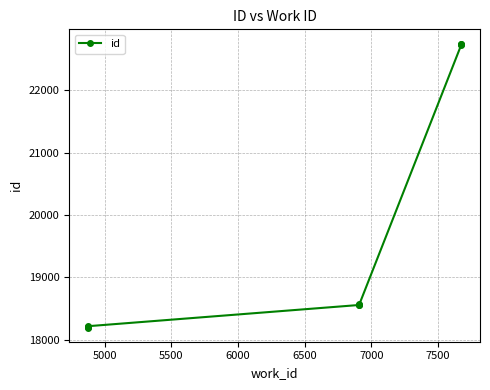

What is the sum of all values?

196730